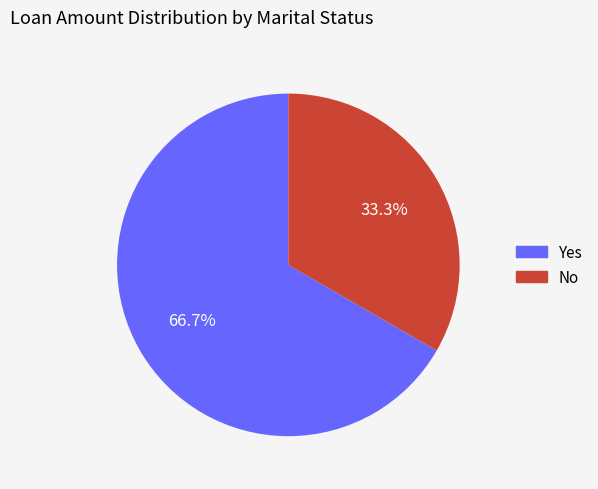

Is there a majority slice in this chart?

Yes